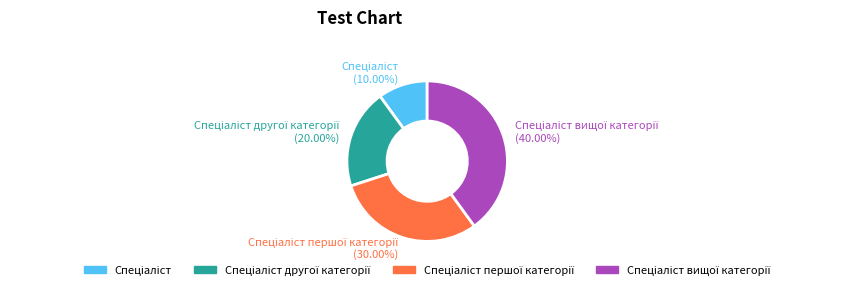

Does any single category account for the majority?

No